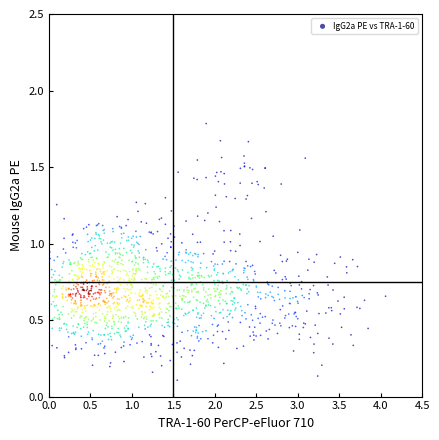

What is the range of X values (max minus min)?

4.1